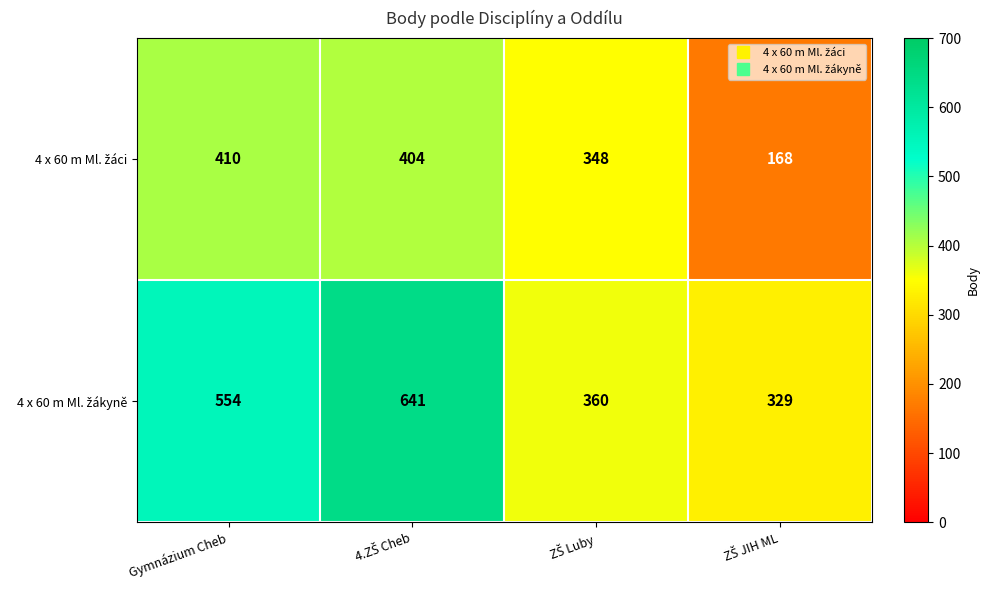

What is the spread (max minus min) of values at Gymnázium Cheb?

144